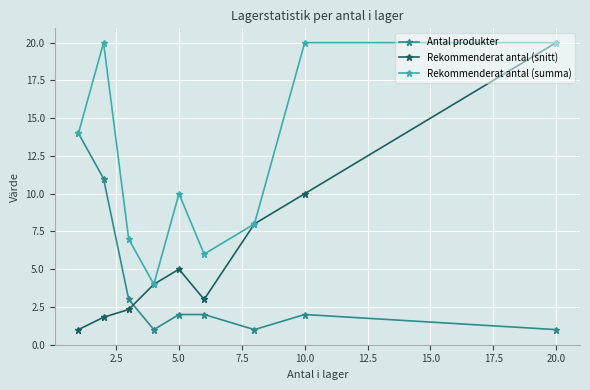

What is the value of the Rekommenderat antal (snitt) point at the 9th from the left?

20.0